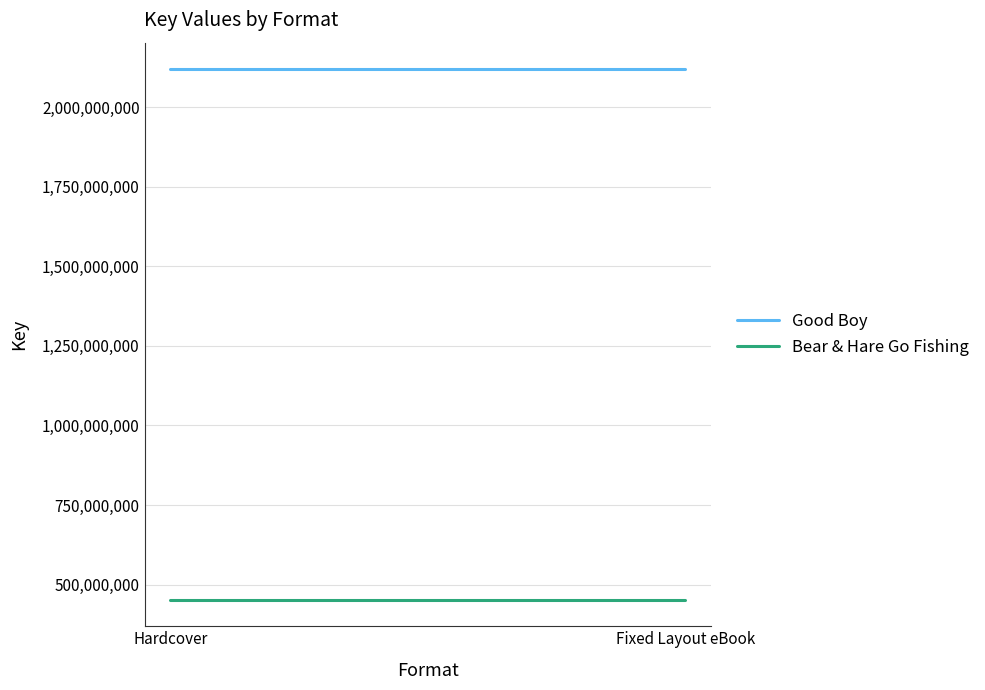

At which label does Bear & Hare Go Fishing reach its peak?

Hardcover